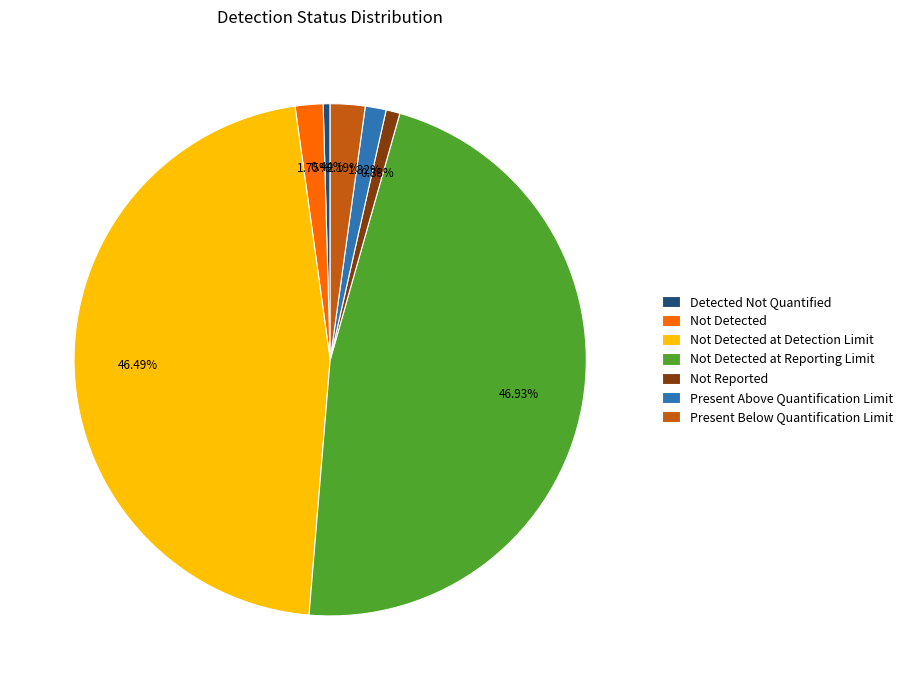

Combined, what portion of the pie is Detected Not Quantified and Present Above Quantification Limit?

1.8%